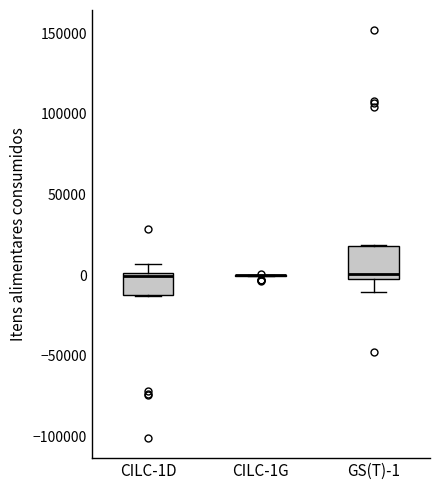

Which box is the tallest, from its lower edge to its upper edge?

GS(T)-1